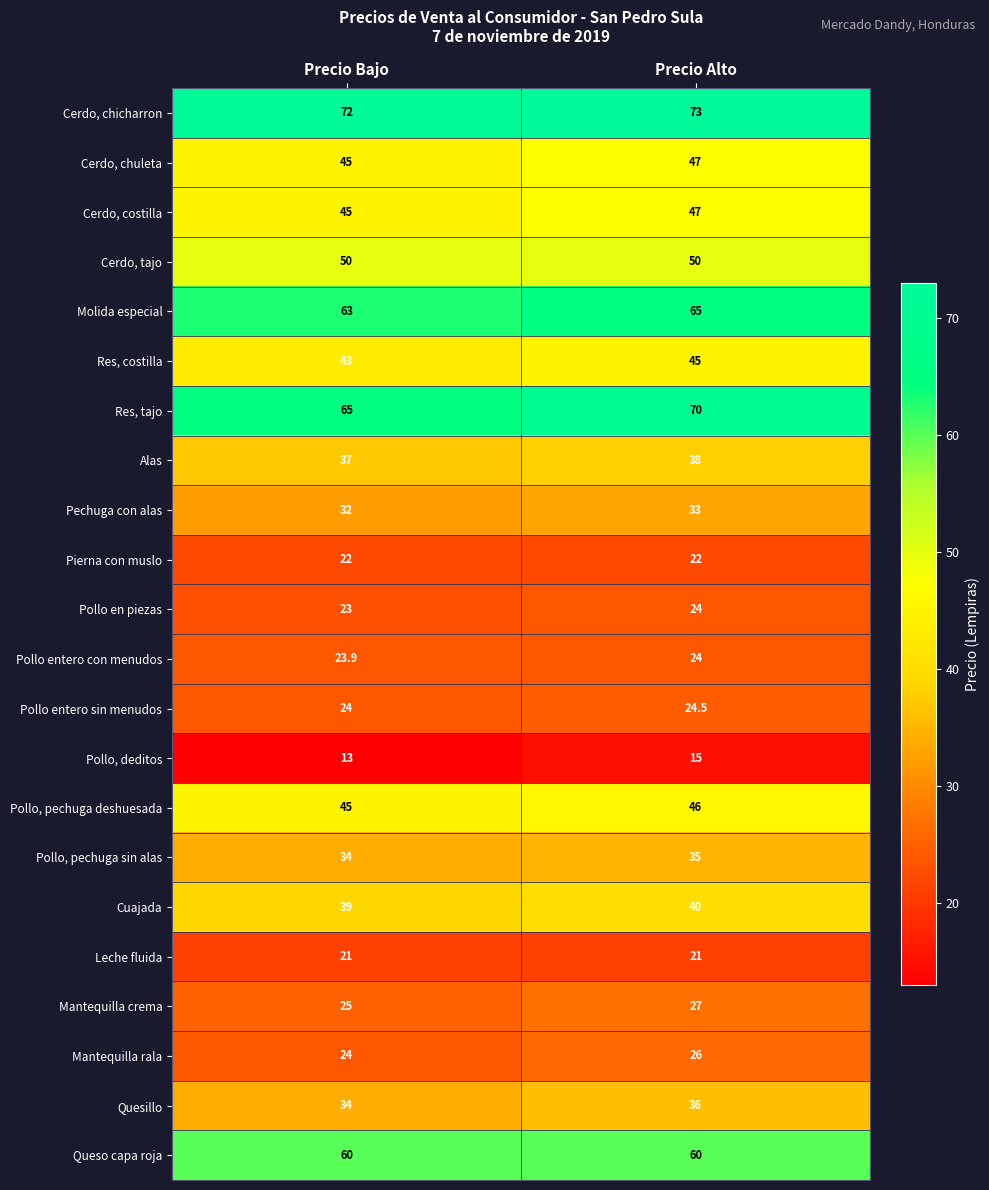

Where is Res, tajo nearest to the value 67?

Precio Bajo